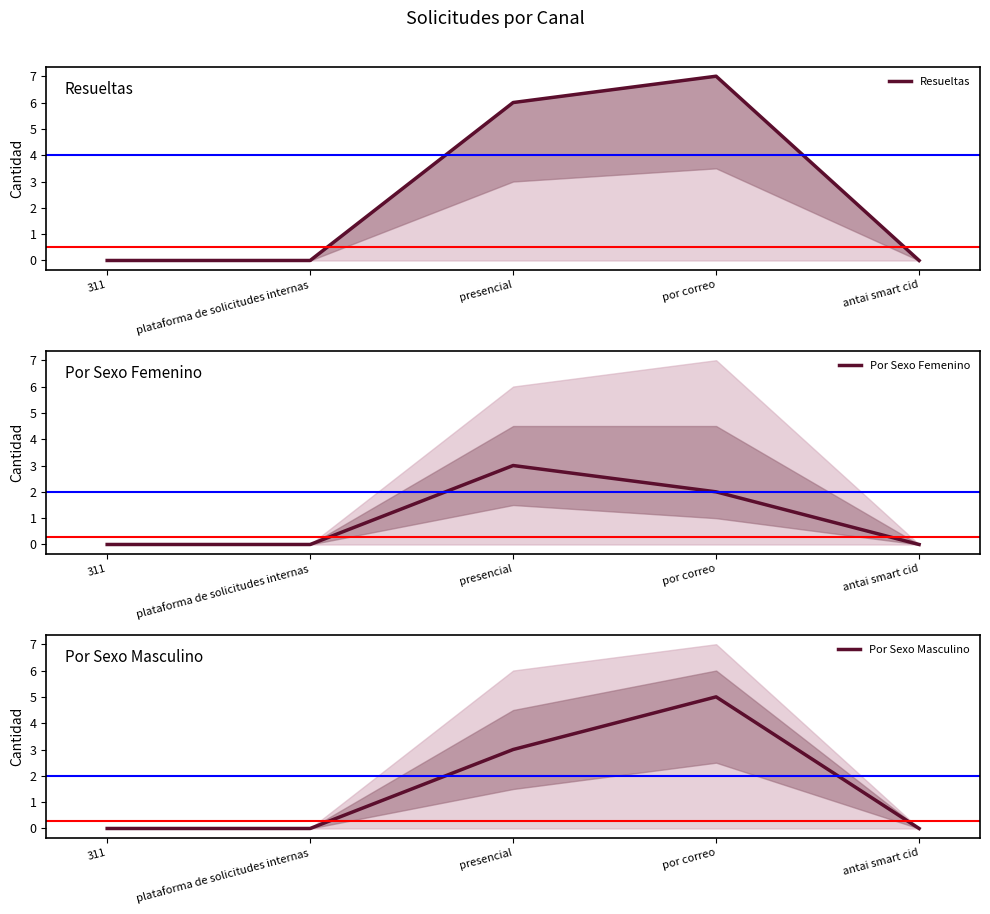

True or false: Resueltas and Por Sexo Masculino intersect in this chart.

False